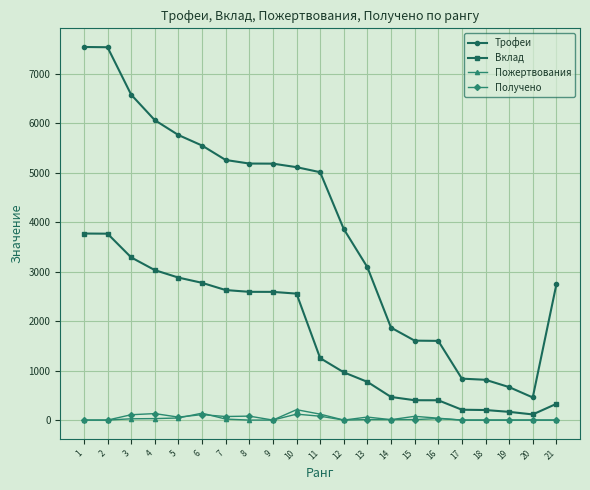

Which series has the largest total across all categories?

Трофеи